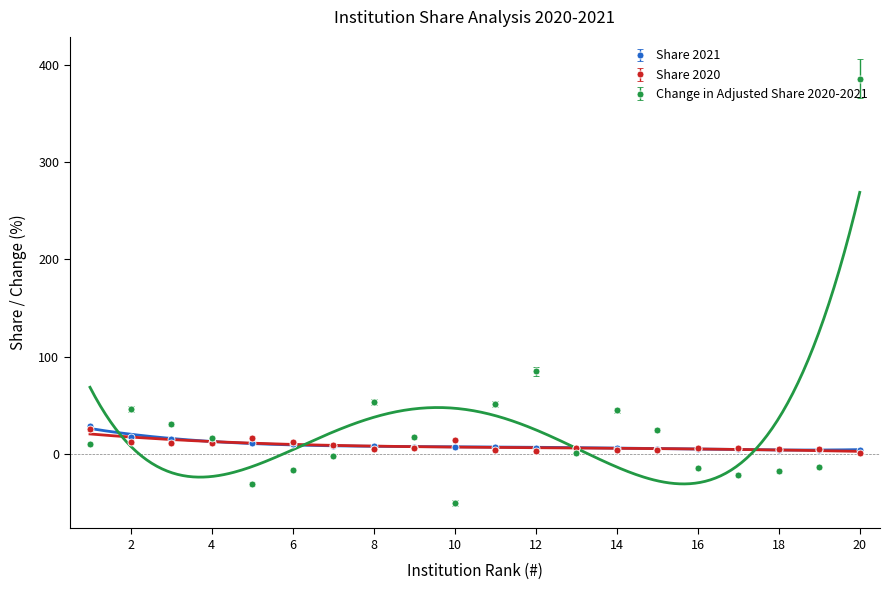

Rank the categories by Share 2020 value from highest to lowest.

1, 5, 10, 6, 2, 3, 4, 7, 16, 9, 17, 13, 18, 8, 19, 11, 15, 14, 12, 20